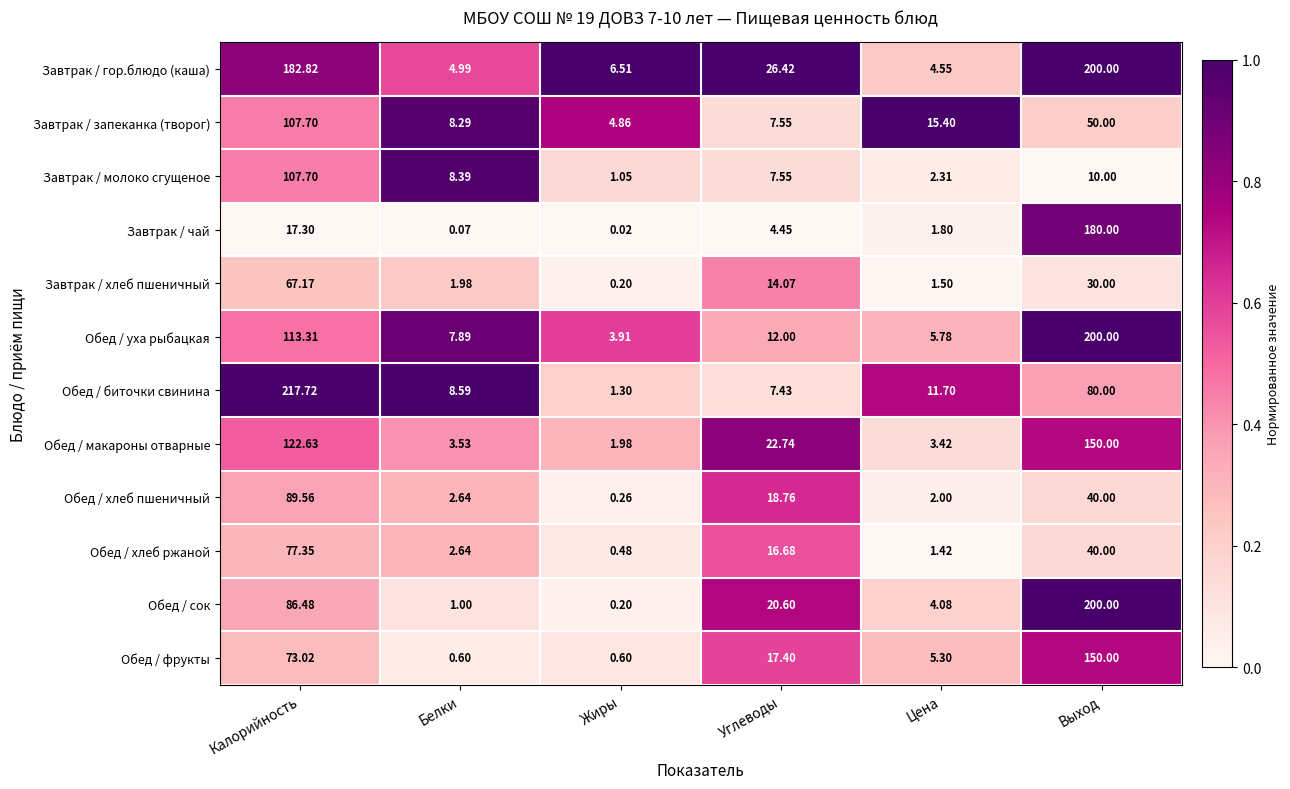

At which category does the chart reach its peak across all series?

Калорийность